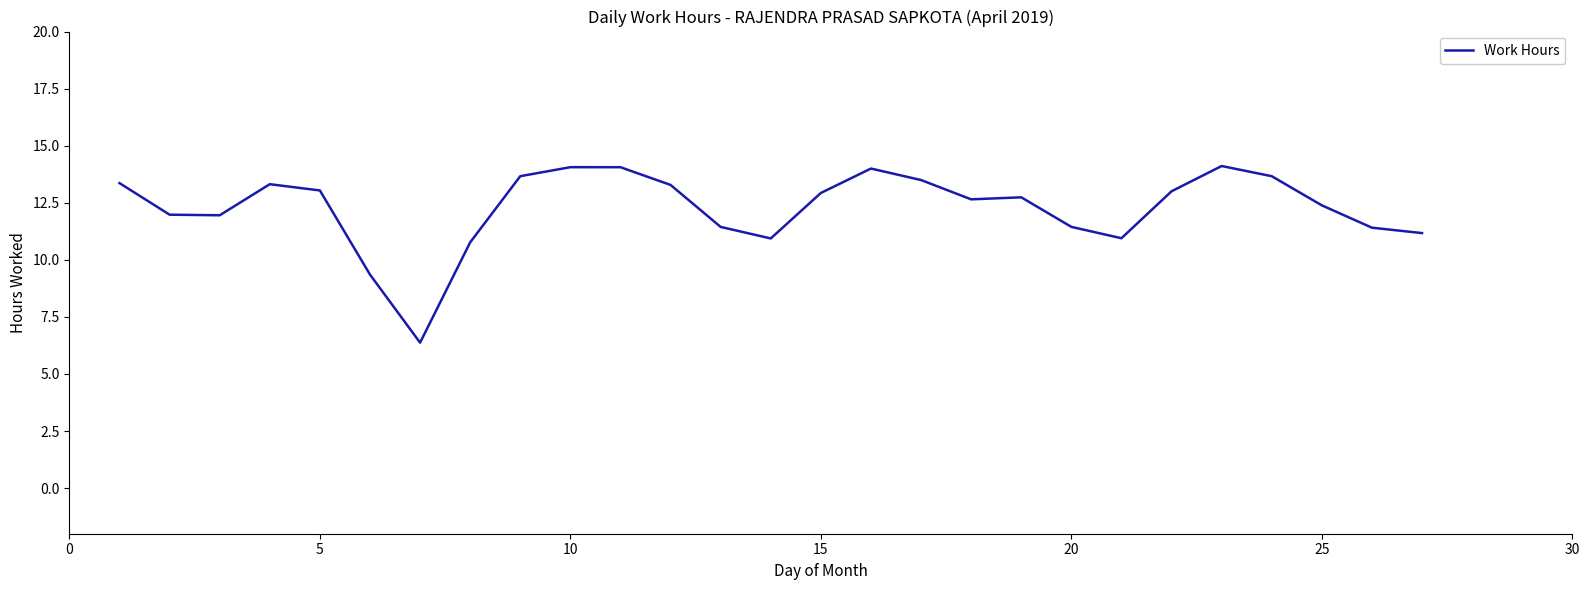

What is the smallest value displayed?

6.4